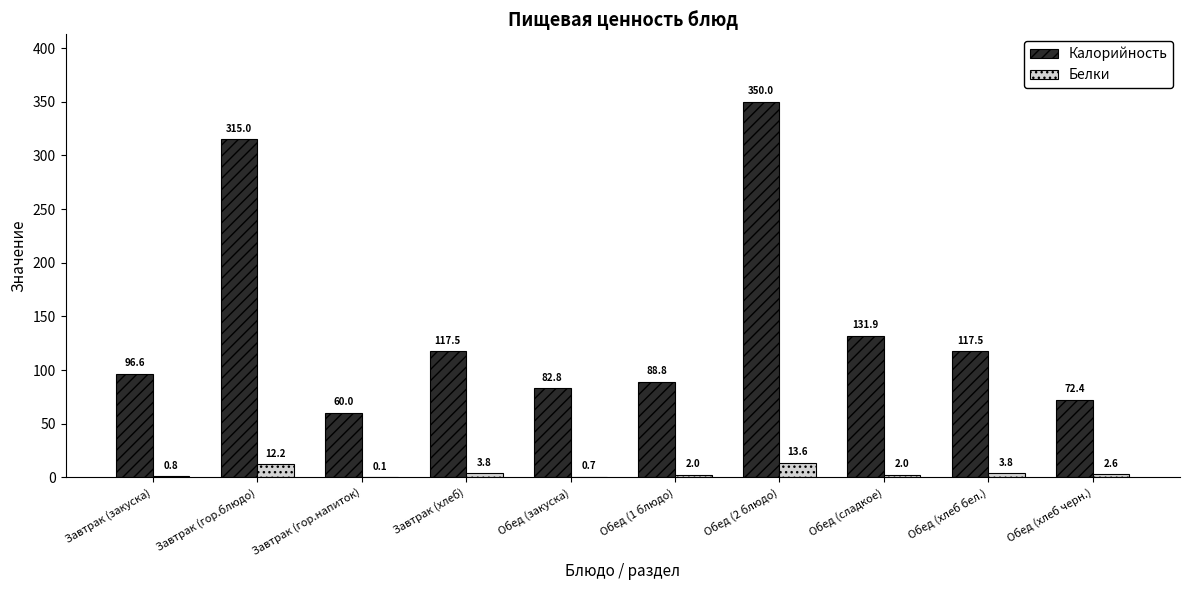

Which category has the highest value across all series?

Обед (2 блюдо)